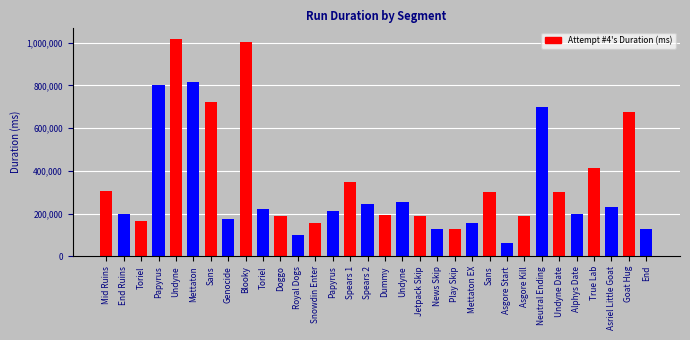

How many bars are there in total?

32